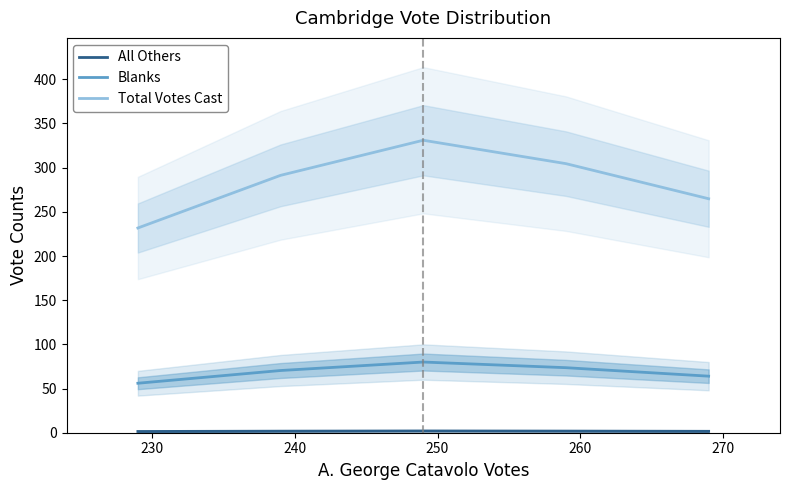

List the series in order of their peak value, lowest first.

All Others, Blanks, Total Votes Cast